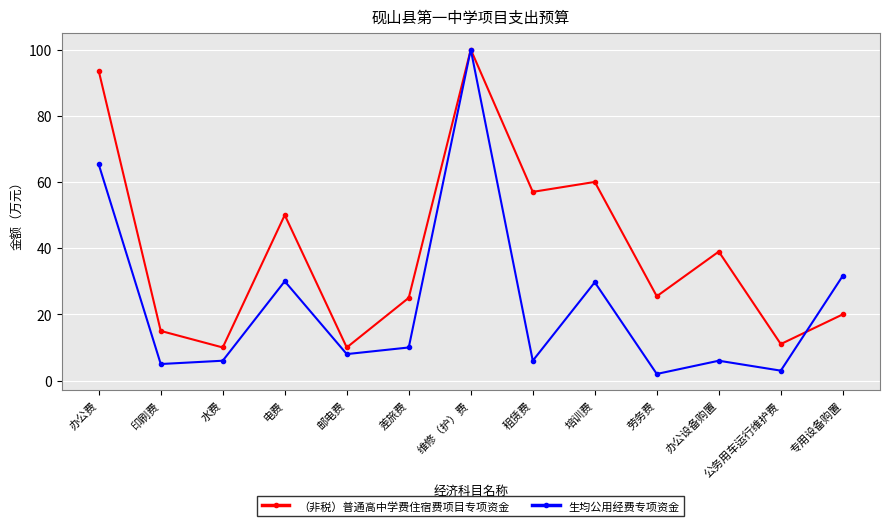

Rank the series by their average value, from lowest to highest.

生均公用经费专项资金, （非税）普通高中学费住宿费项目专项资金